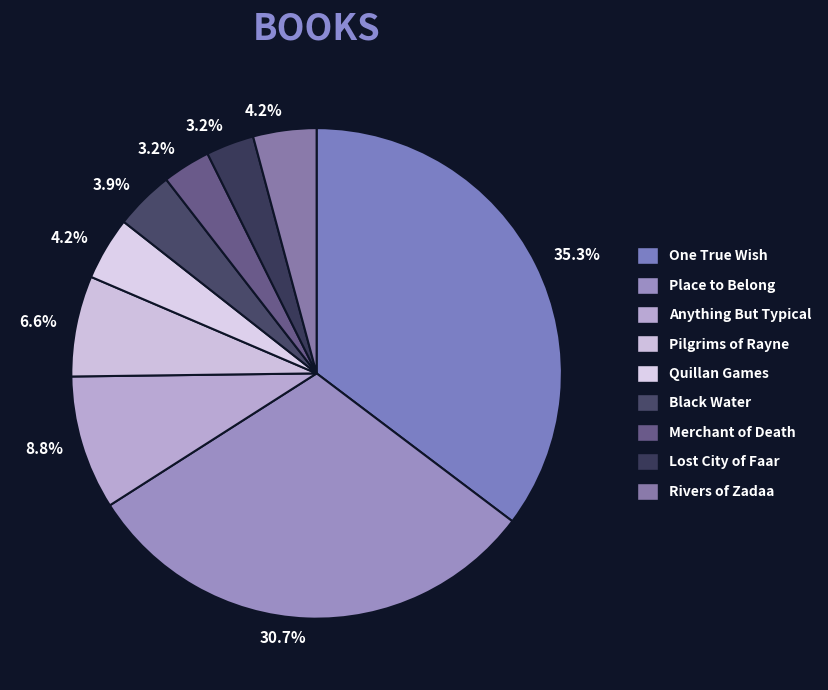

Which slice is the smallest?

Merchant of Death